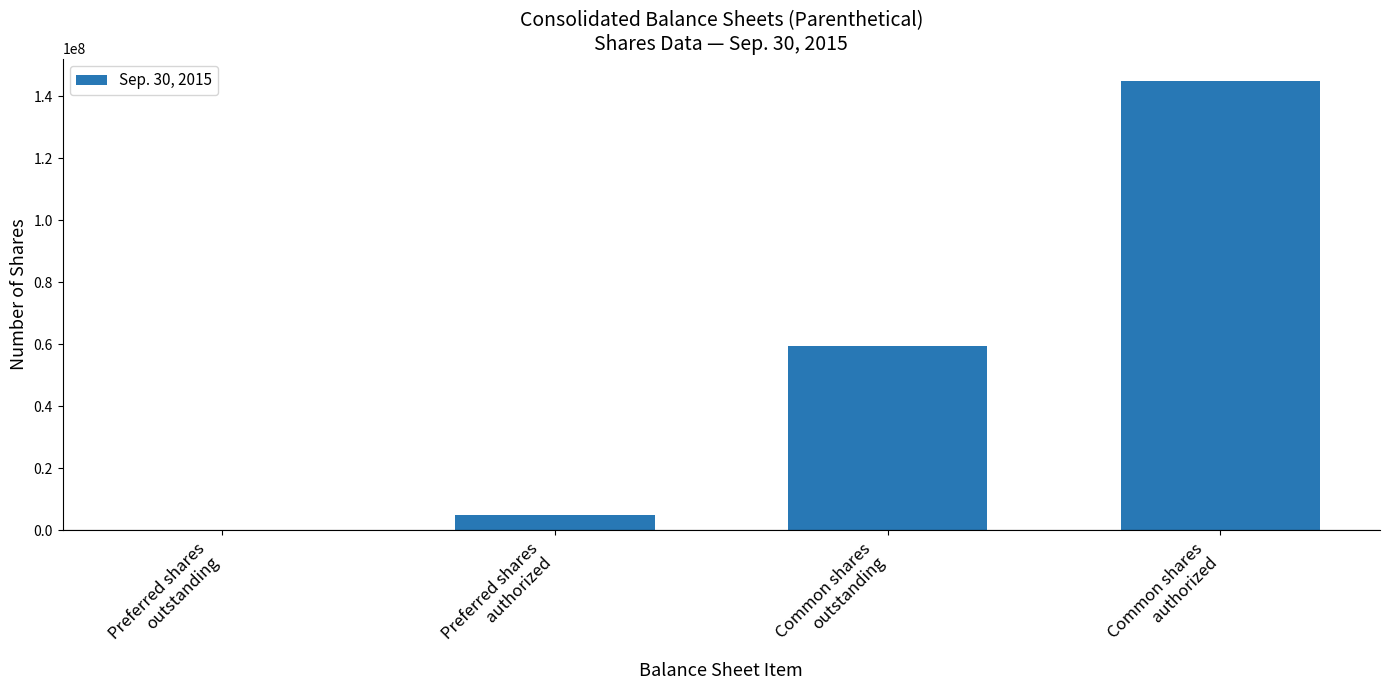

What is the sum of the values at Common shares
authorized and Common shares
outstanding?

204544677